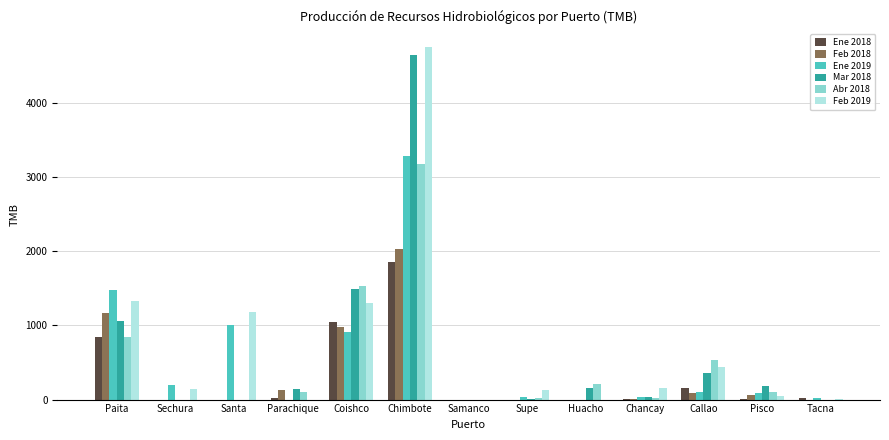

At which label does Ene 2018 reach its peak?

Chimbote